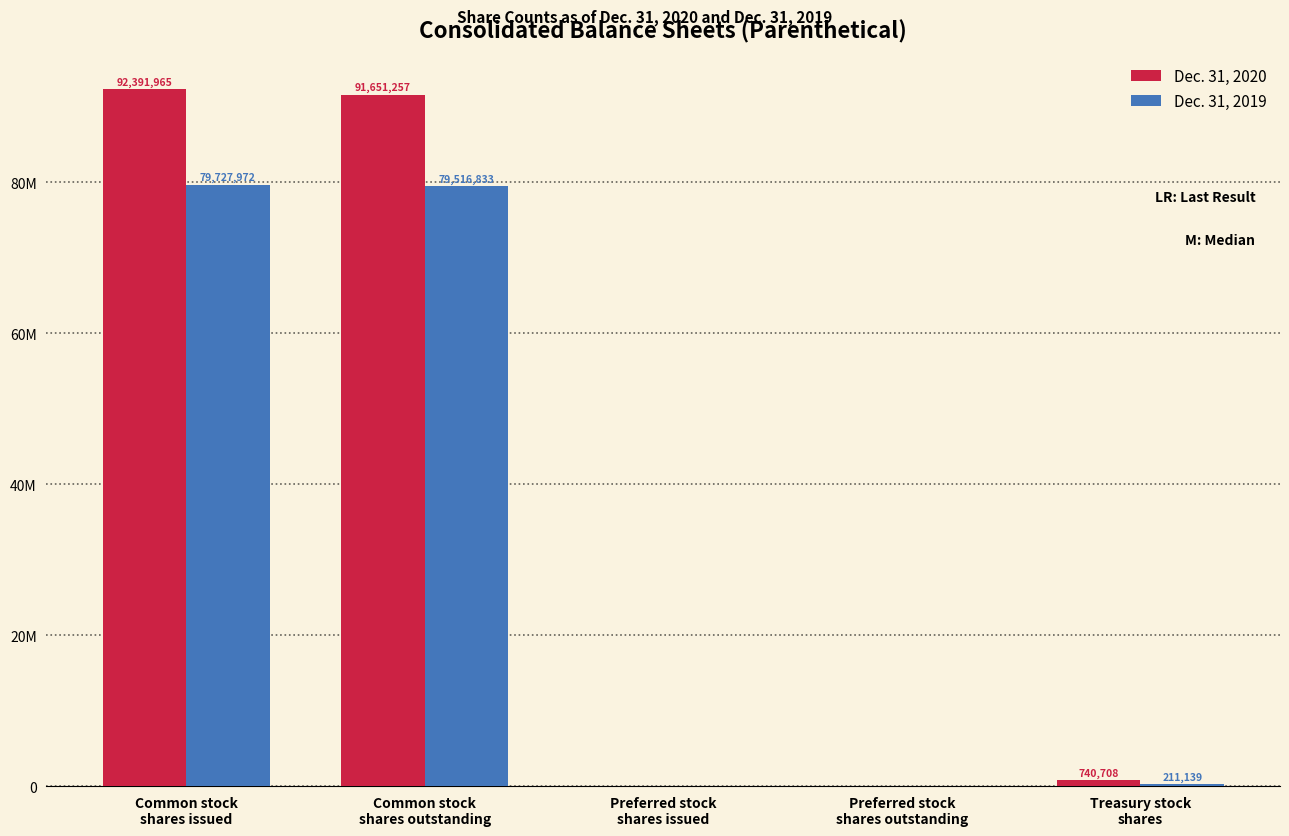

Does the chart contain stacked bars?

No